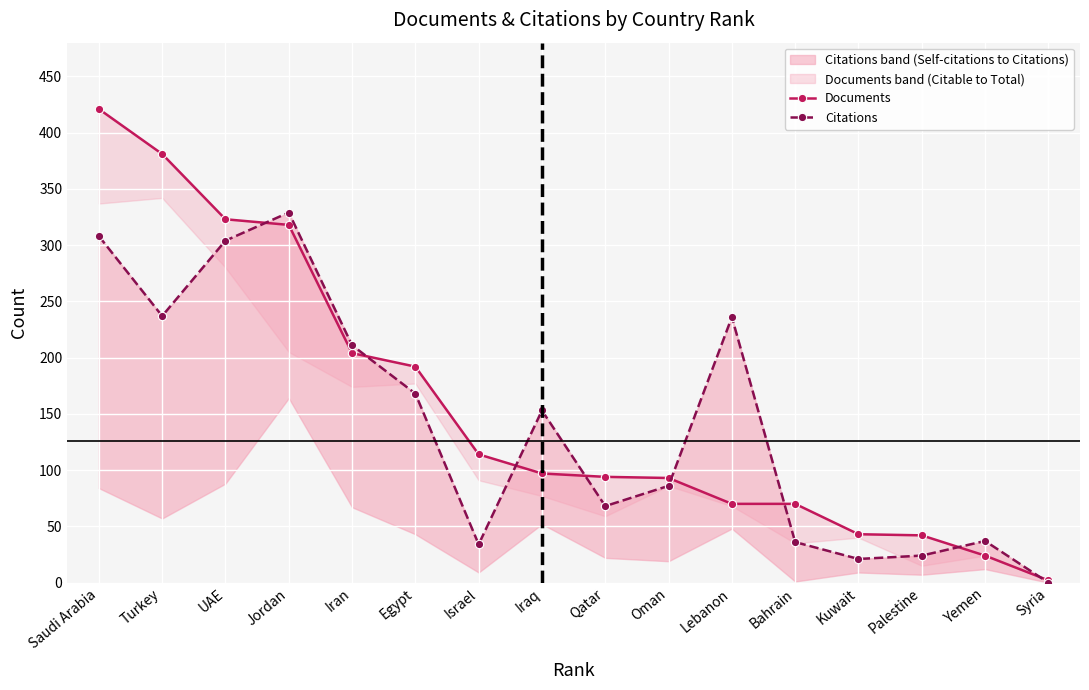

Reading left to right, what are all the values shown in this chart?

Documents: 421	381	323	318	204	192	114	97	94	93	70	70	43	42	24	2
Citations: 308	237	304	329	211	168	34	153	68	86	236	36	21	24	37	0